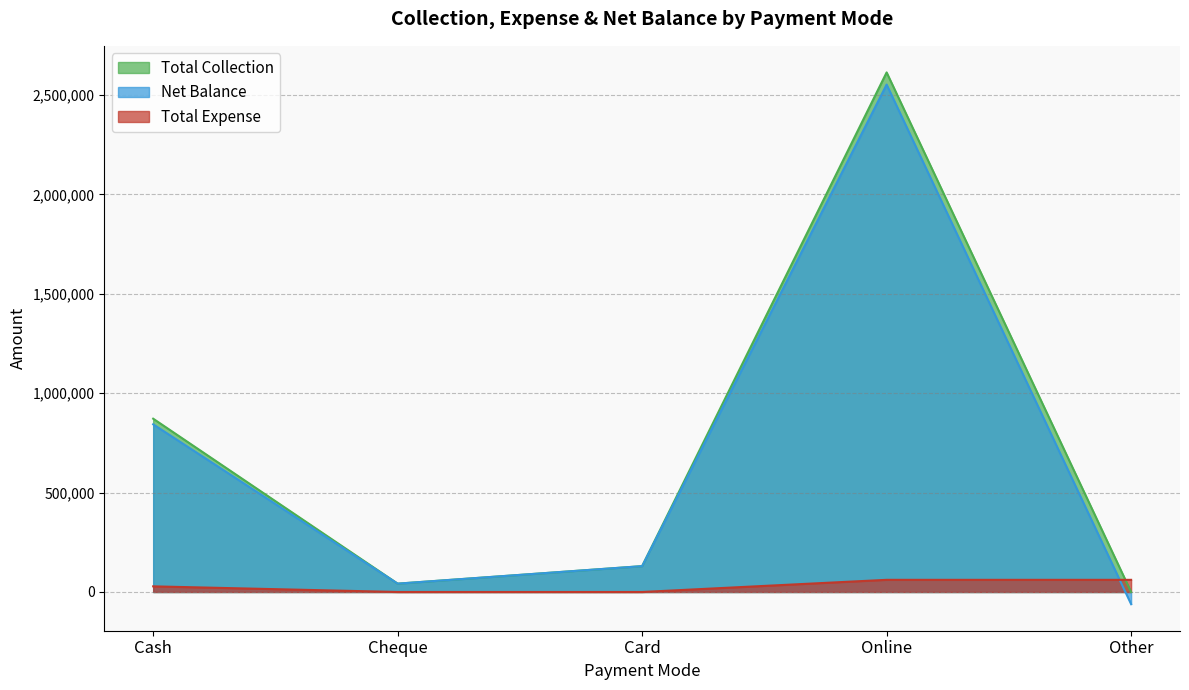

Which category has the lowest value across all series?

Other